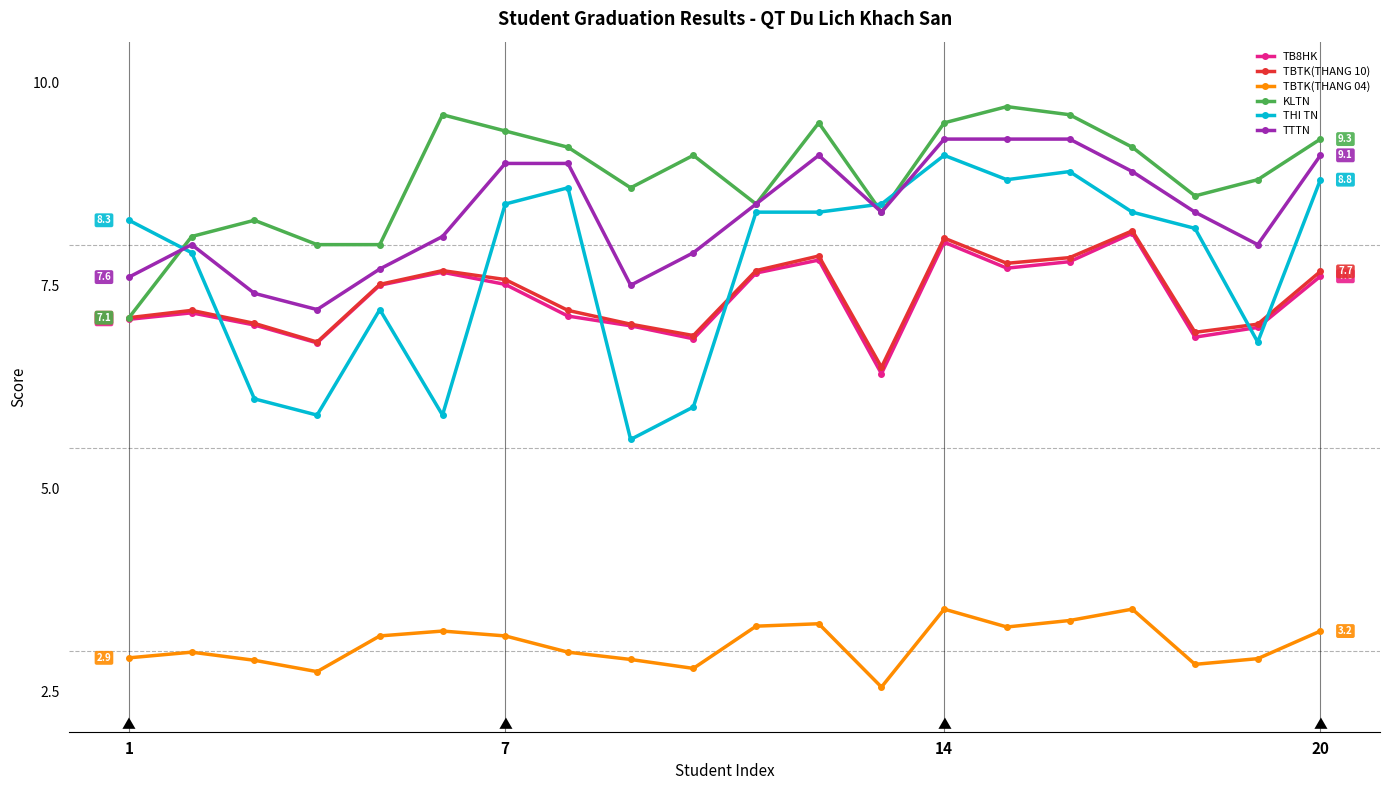

True or false: TTTN and TB8HK cross at least once.

False